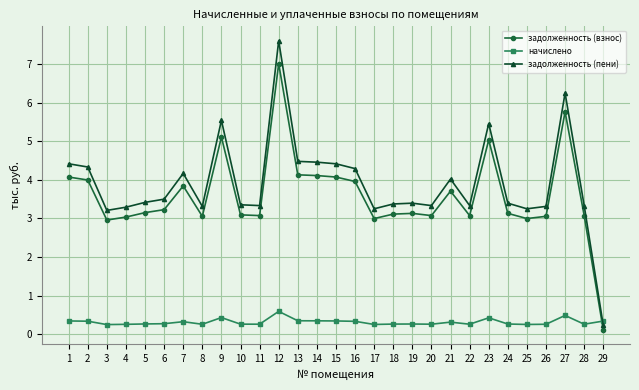

Which series has the widest spread of values?

задолженность (пени)